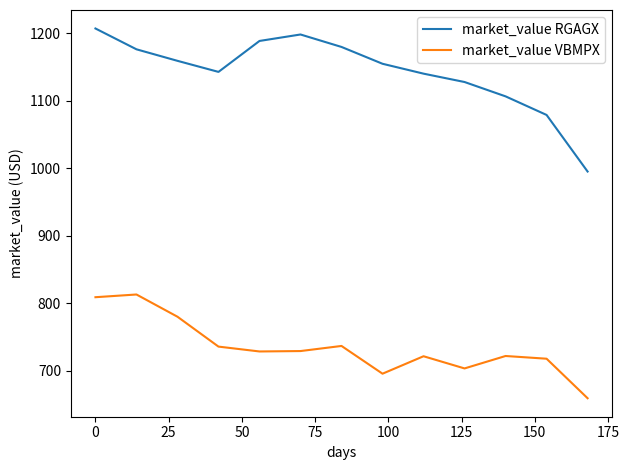

What is the maximum value shown in the chart?

1206.9